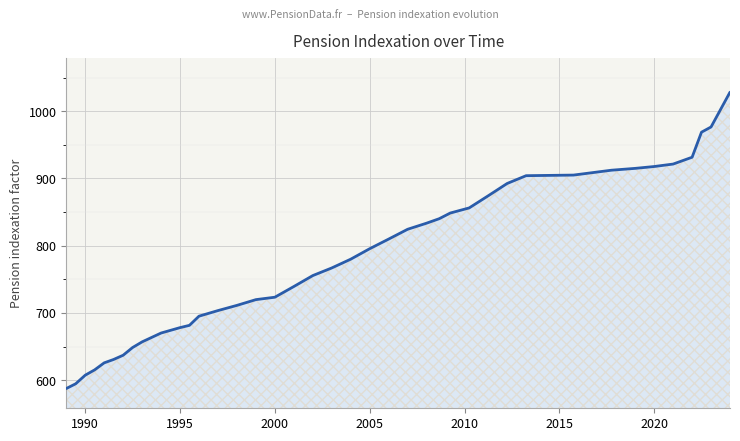

What is the difference between the maximum and minimum values?

440.8